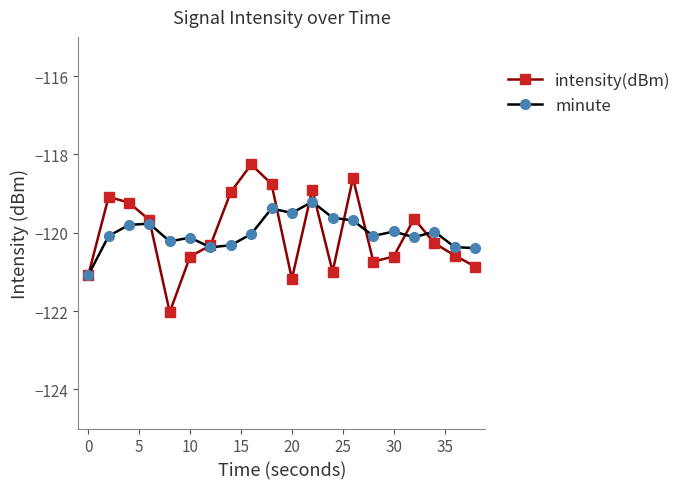

What is the difference between the maximum and minimum values in the minute series?

1.9